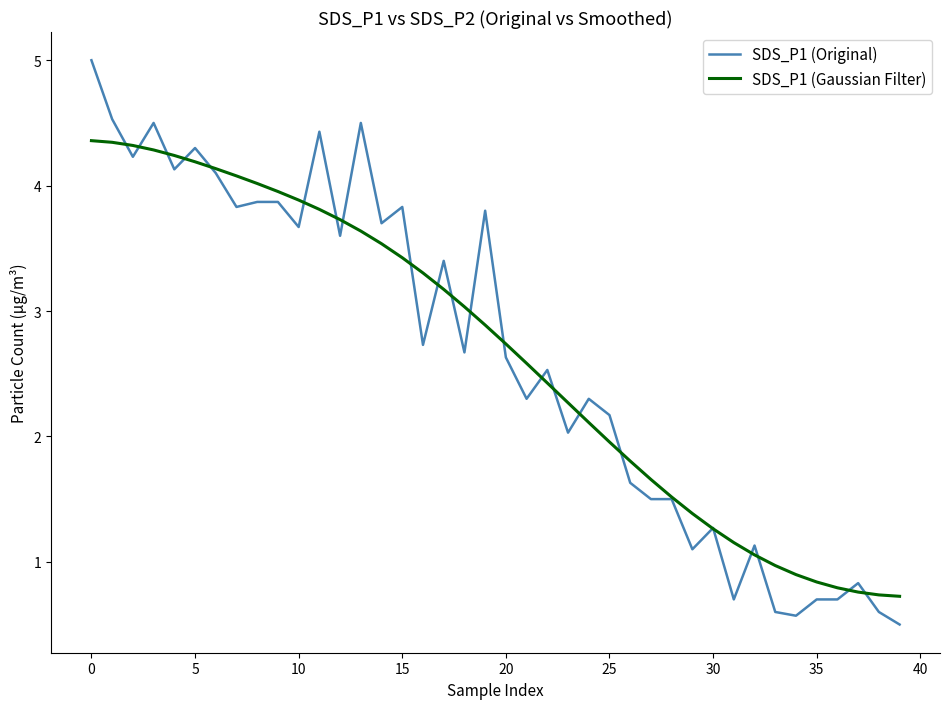

What is the smallest value displayed?

0.5